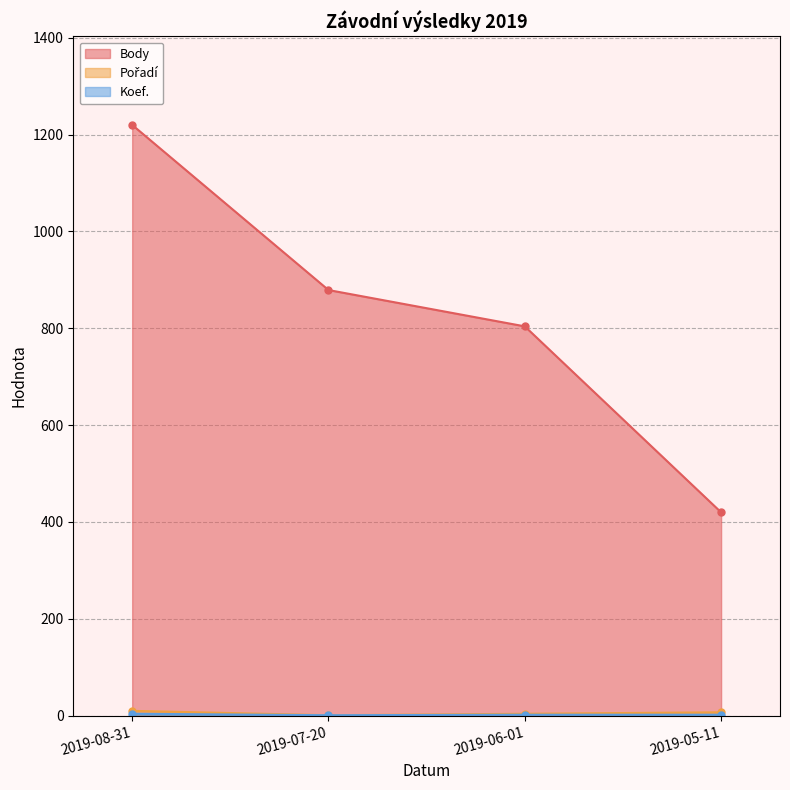

Reading left to right, what are all the values shown in this chart?

Body: 1220	879	804	420
Pořadí: 10	1	4	7
Koef.: 4	1	2	2